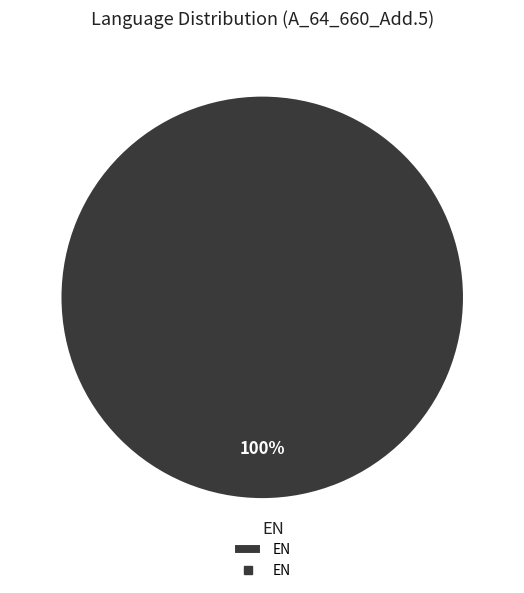

How many segments does this pie chart have?

1